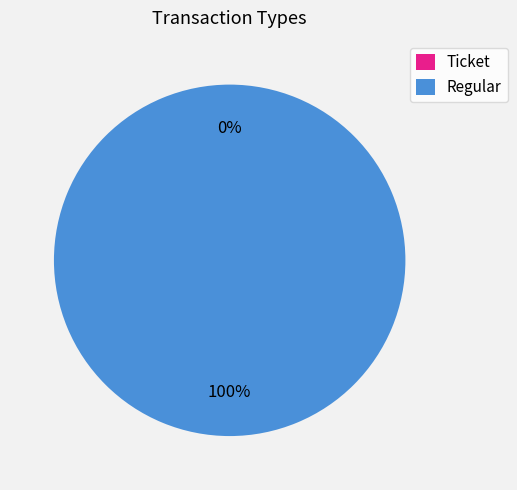

Which slice is the smallest?

Ticket